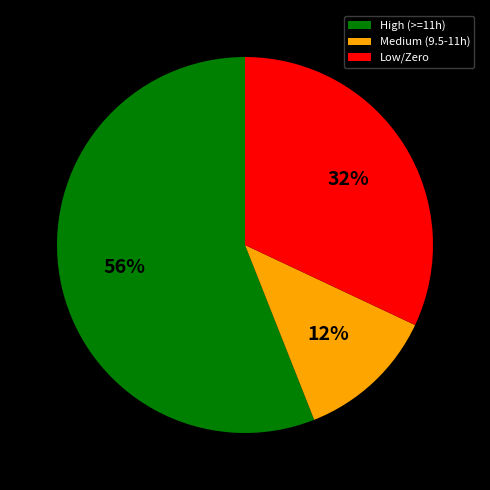

How many segments does this pie chart have?

3